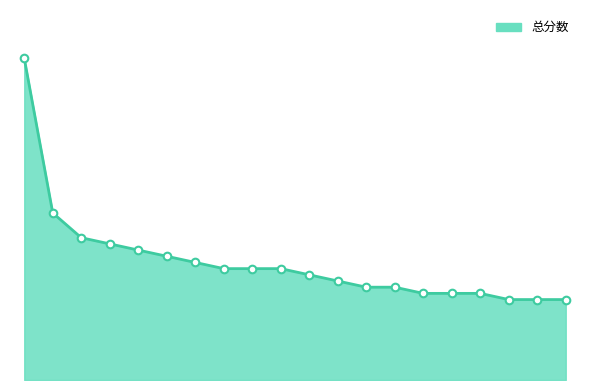

Is this an area chart (filled region under the line)?

Yes